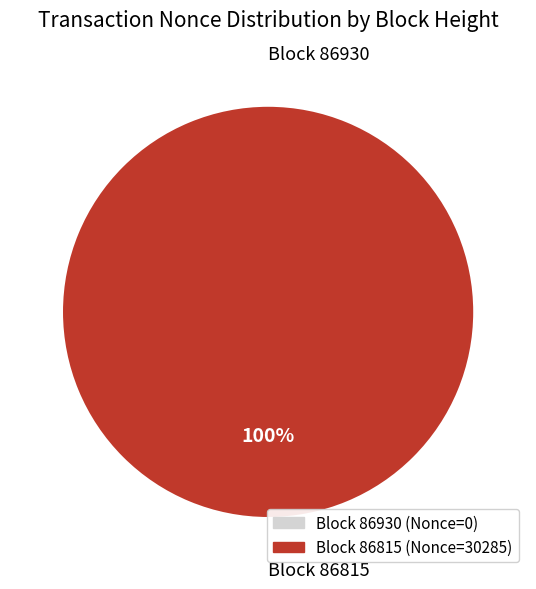

What percentage is the 86815 slice, to the nearest percent?

100%